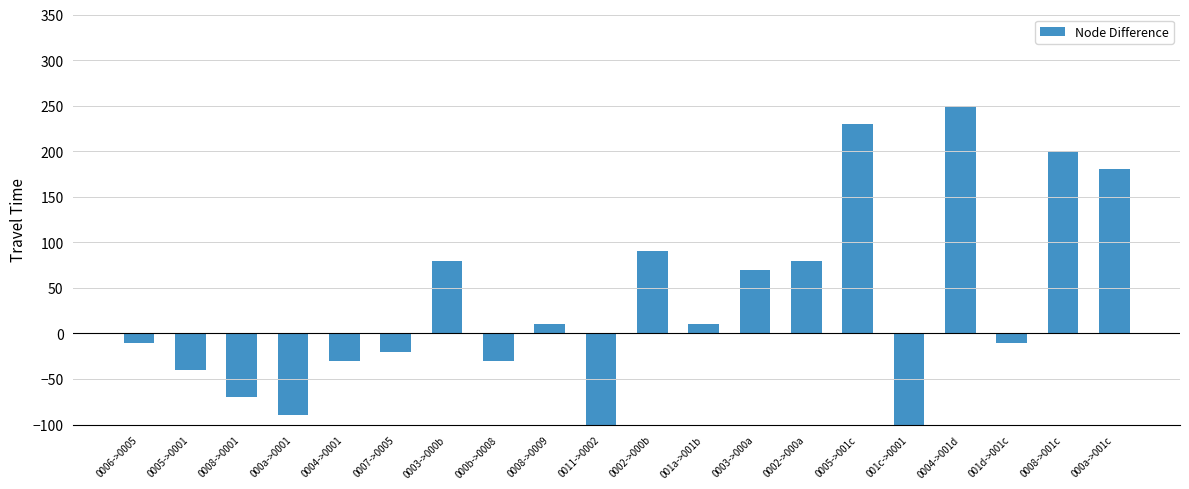

What is the difference between the values at 001c->0001 and 001a->001b?

280